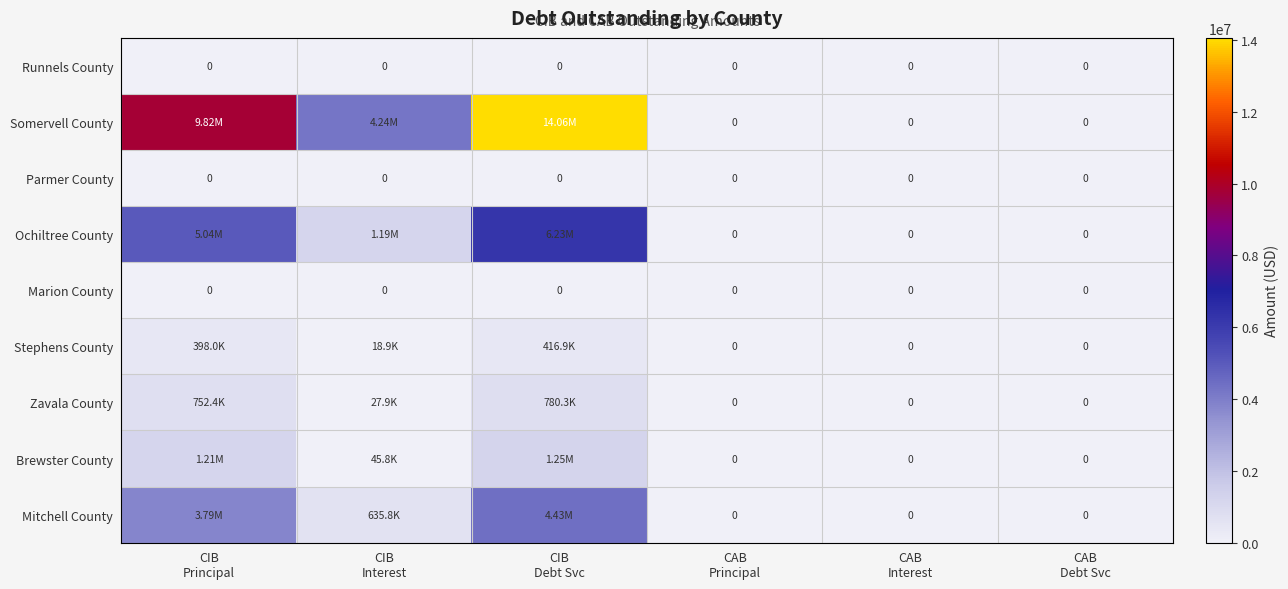

At how many categories does at least one series exceed 8825679?

2